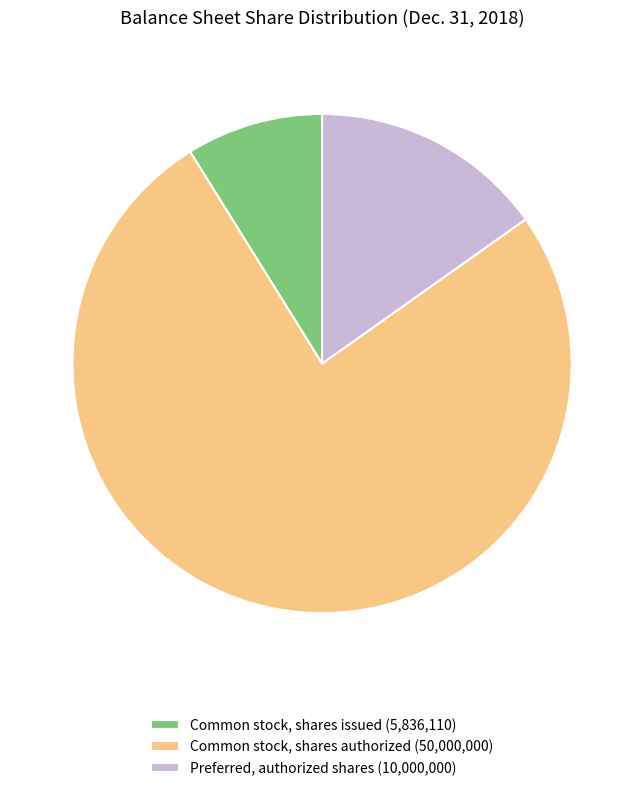

The Common stock, shares issued slice represents 21% of the pie. True or false?

False